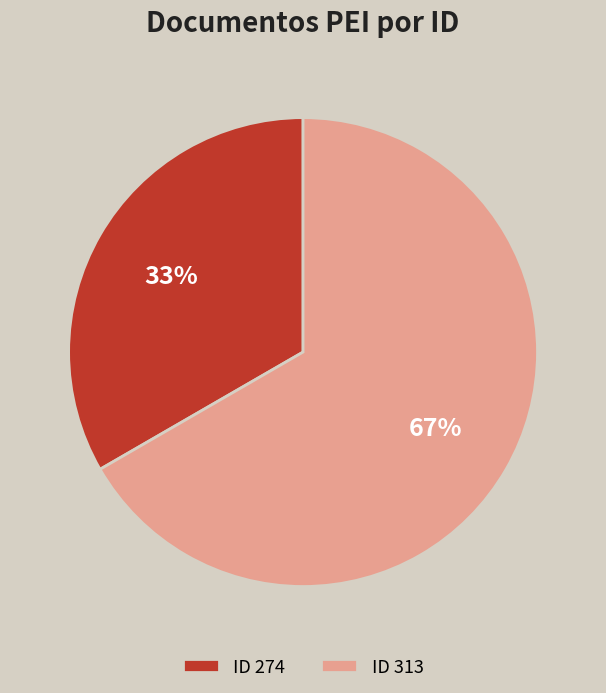

What percentage is the ID 313 slice, to the nearest percent?

67%